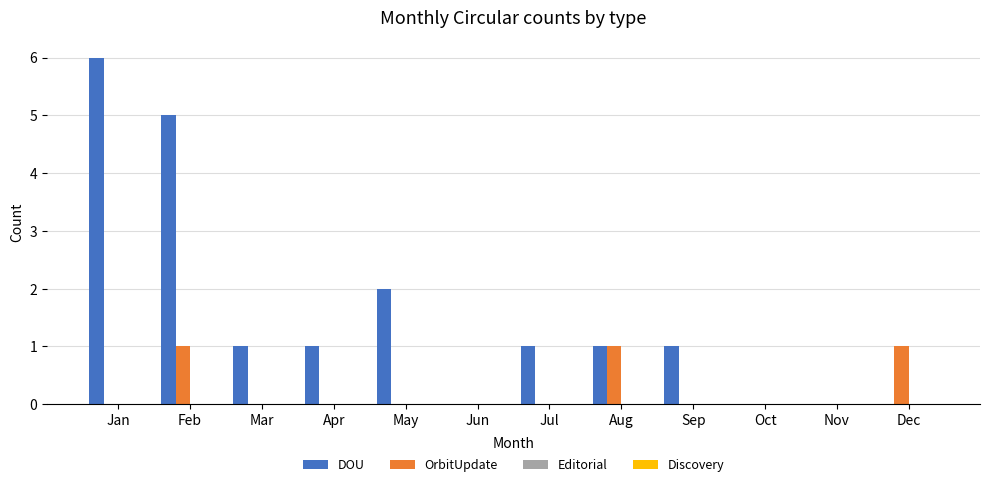

The value of DOU at Apr is 1. True or false?

True